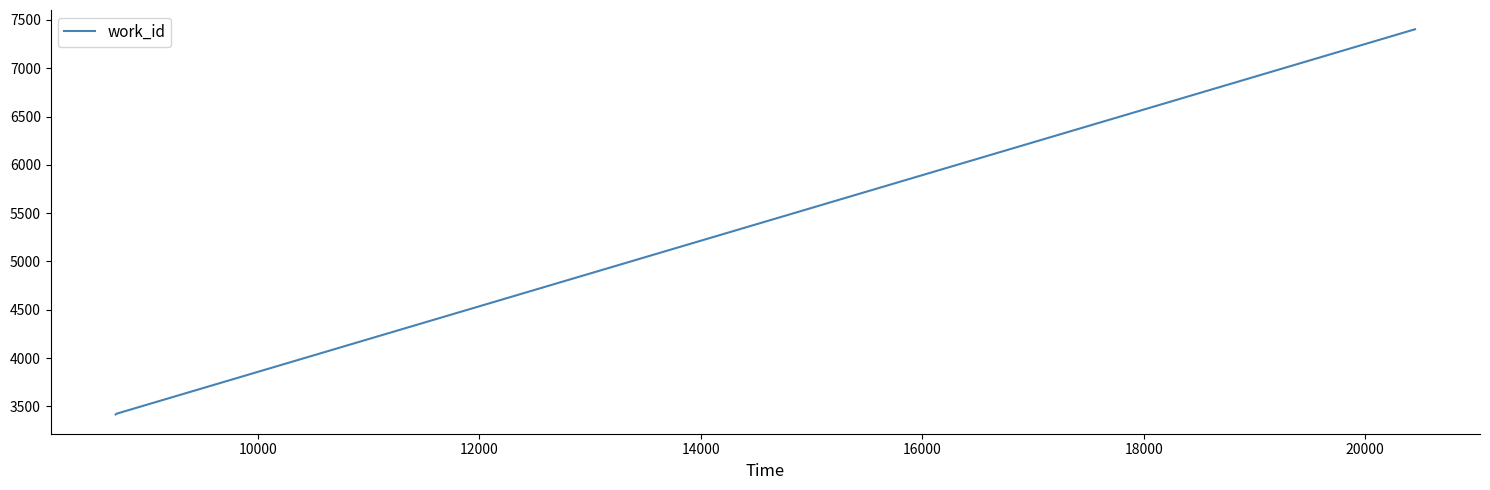

What is the minimum value shown in the chart?

3417